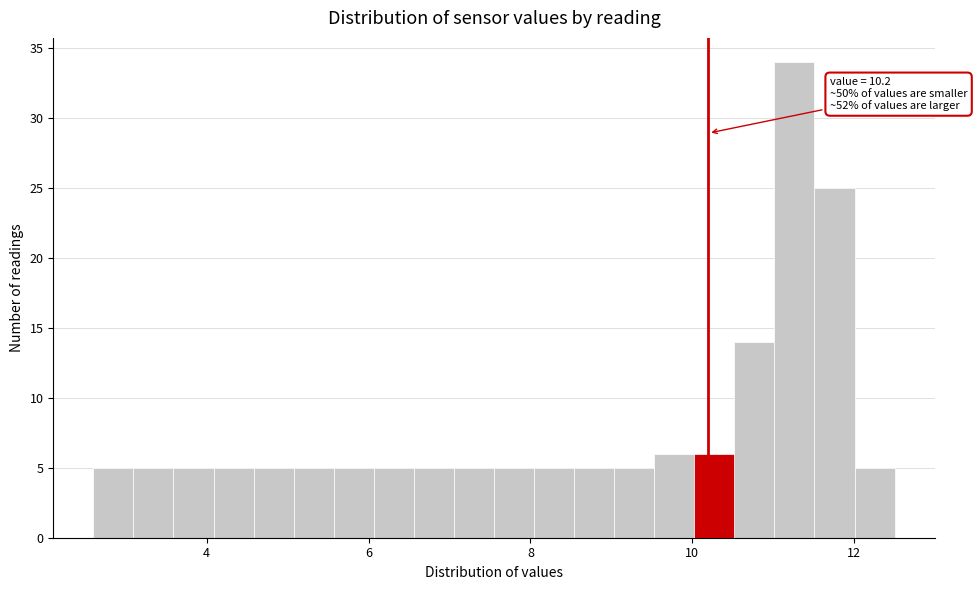

Around what value on the x-axis is the tallest bar? Give the approximate position of its centre, as read against the axis.

11.2